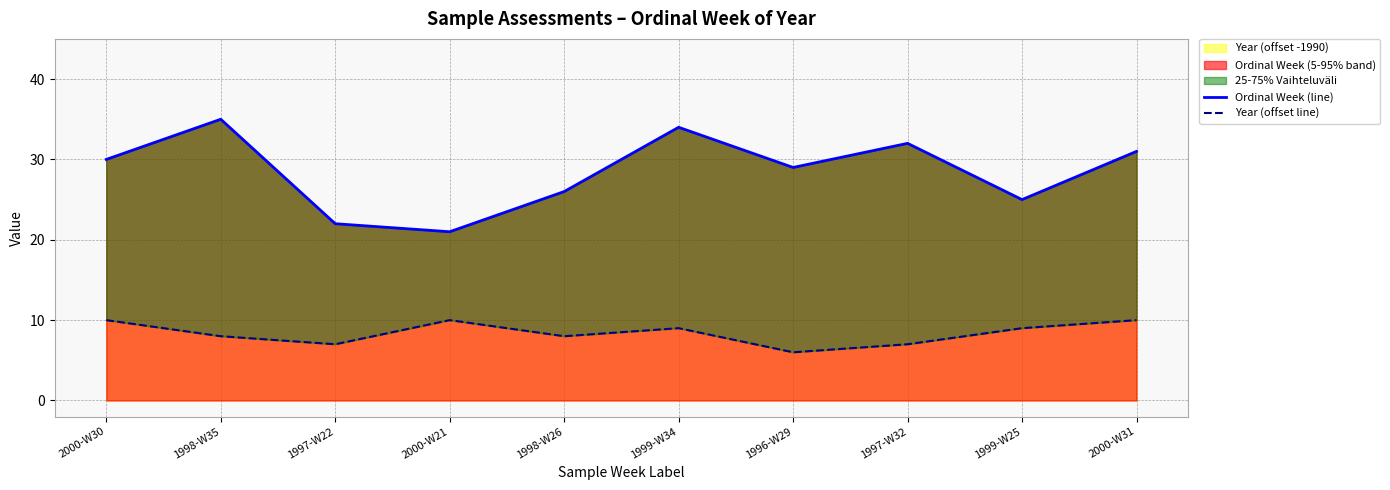

How many lines are shown in the chart?

2